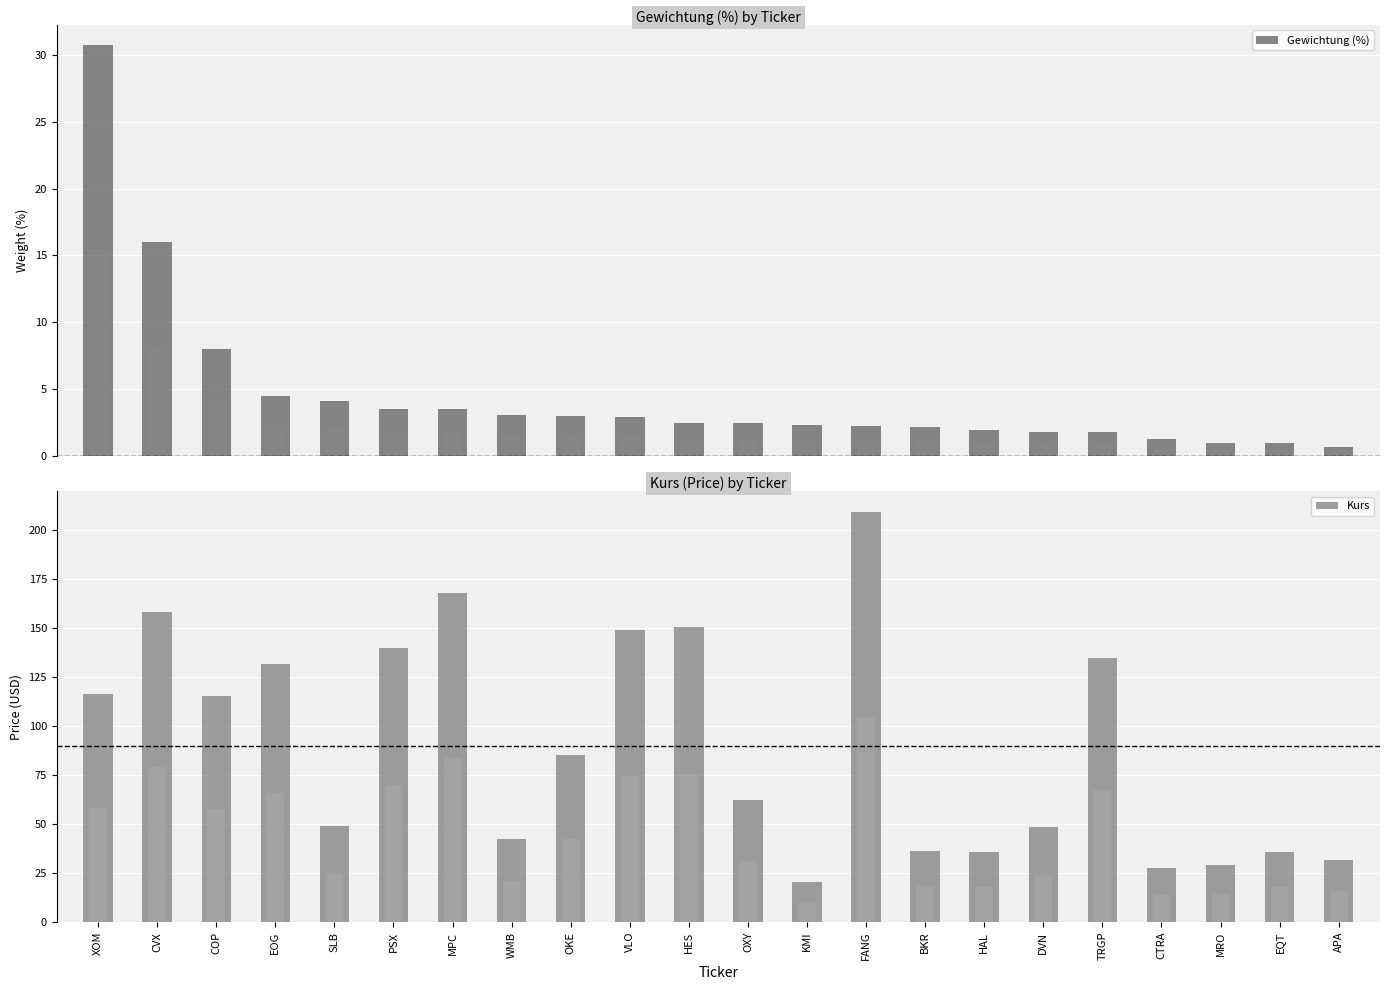

Rank the series by their average value, from highest to lowest.

Kurs, Gewichtung (%)